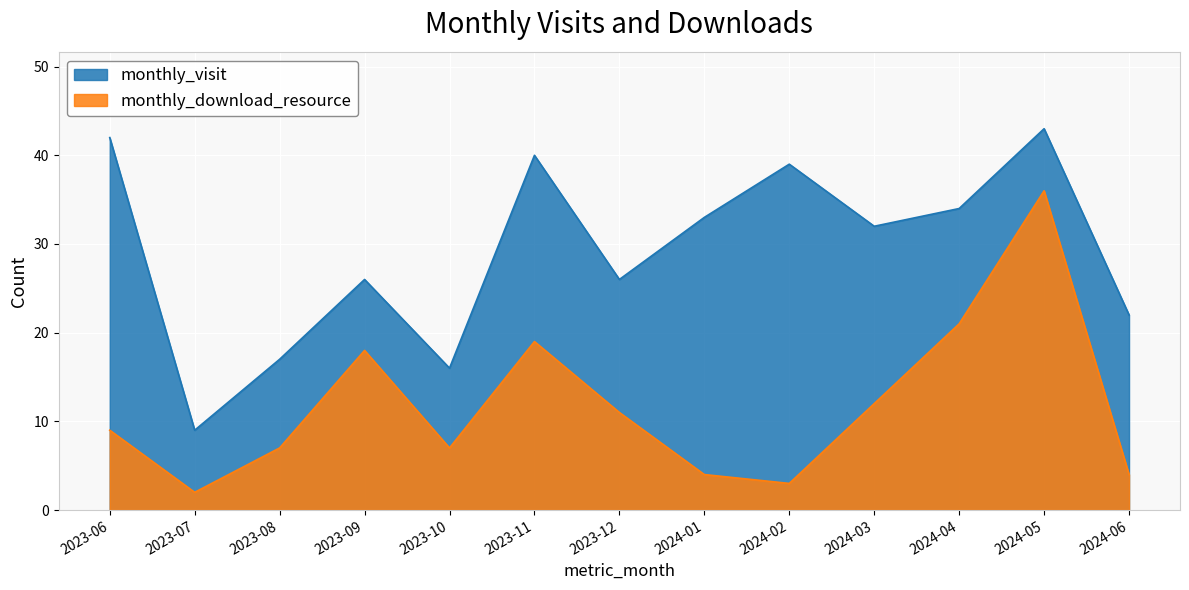

Which series has the largest range (max minus min)?

monthly_visit